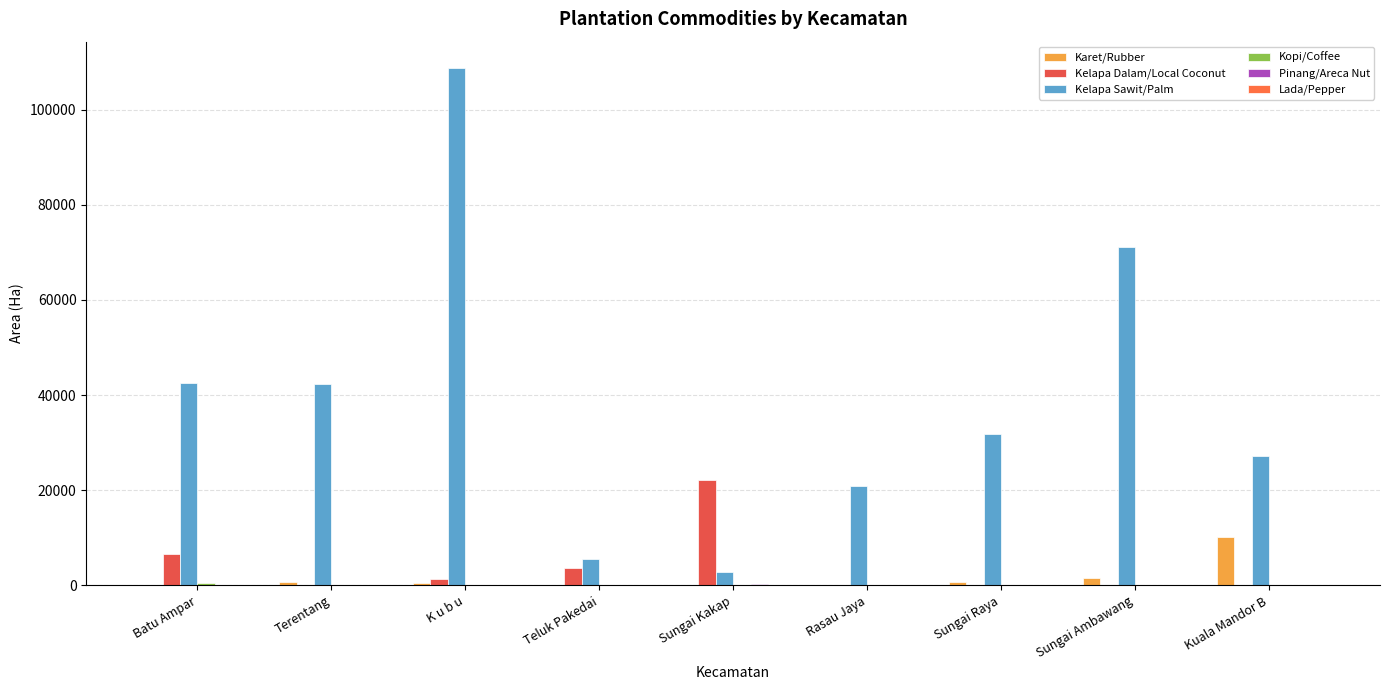

Rank the series at K u b u from highest to lowest value.

Kelapa Sawit/Palm, Kelapa Dalam/Local Coconut, Karet/Rubber, Pinang/Areca Nut, Kopi/Coffee, Lada/Pepper